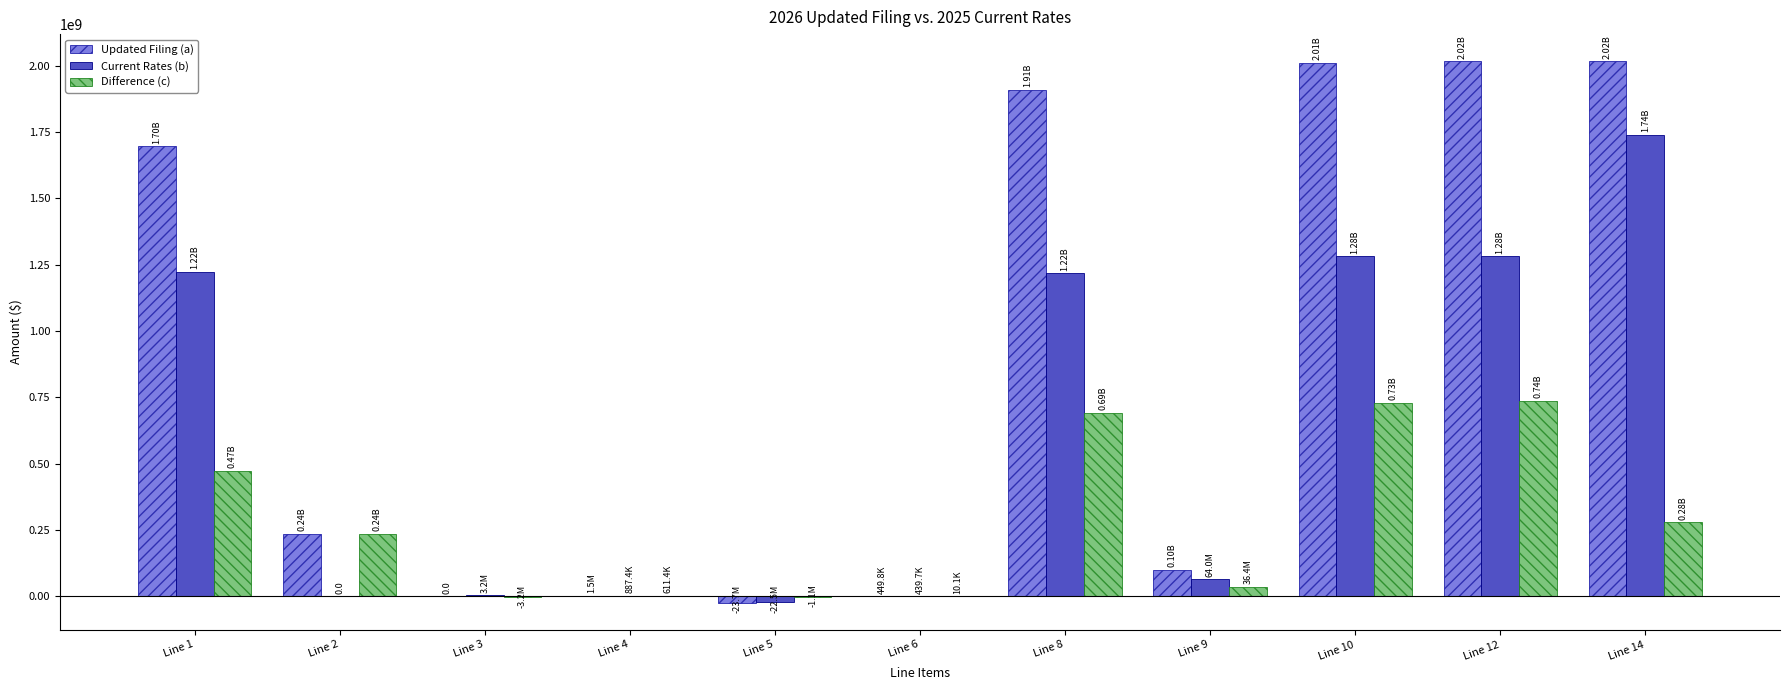

What is the total value across all series at Line 12?

4033369679.9